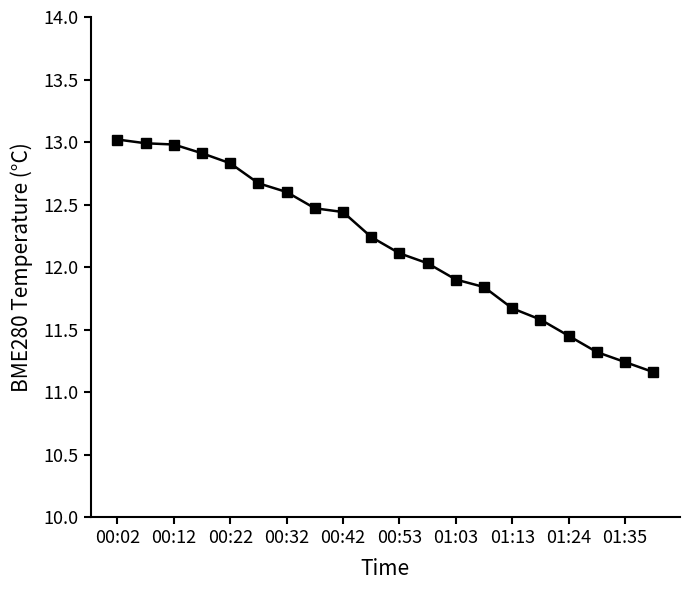

True or false: there are more than 2 points higher than both neighbors.

False